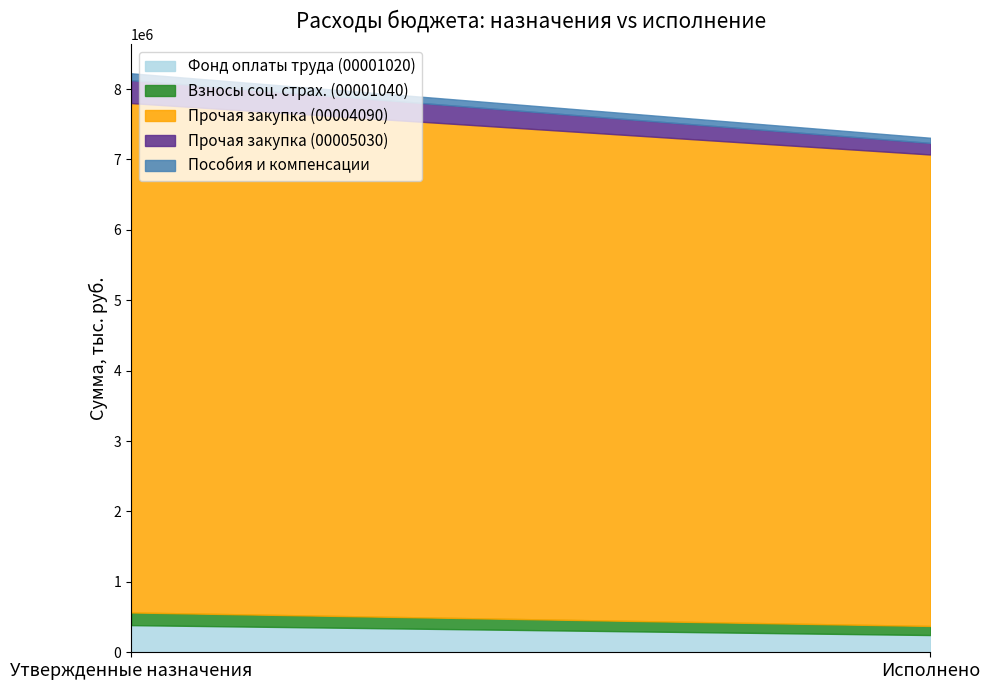

Where is Фонд оплаты труда (00001020) nearest to the value 315328?

Исполнено